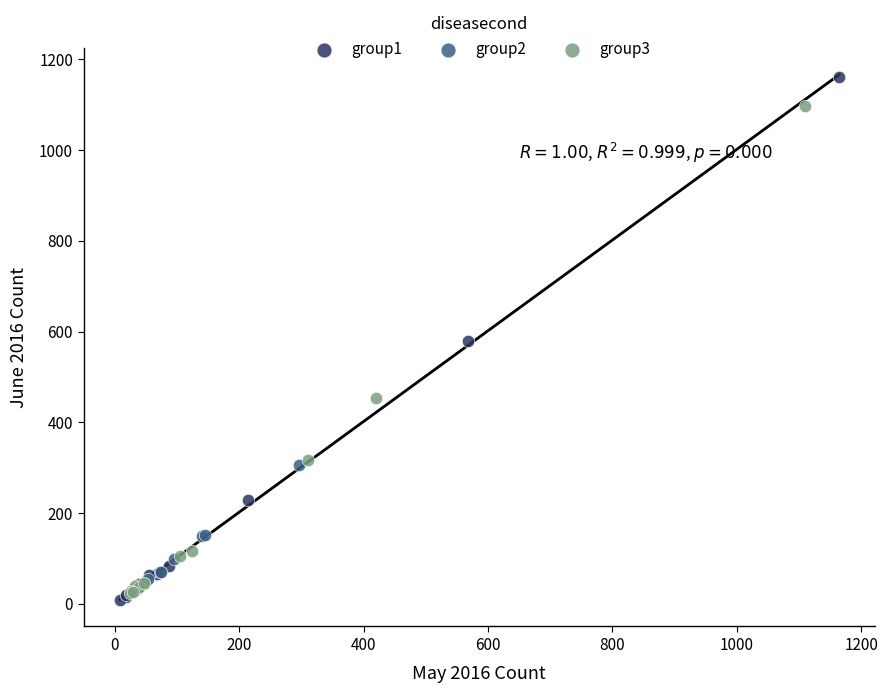

Which series has the largest Y range (max minus min)?

group1